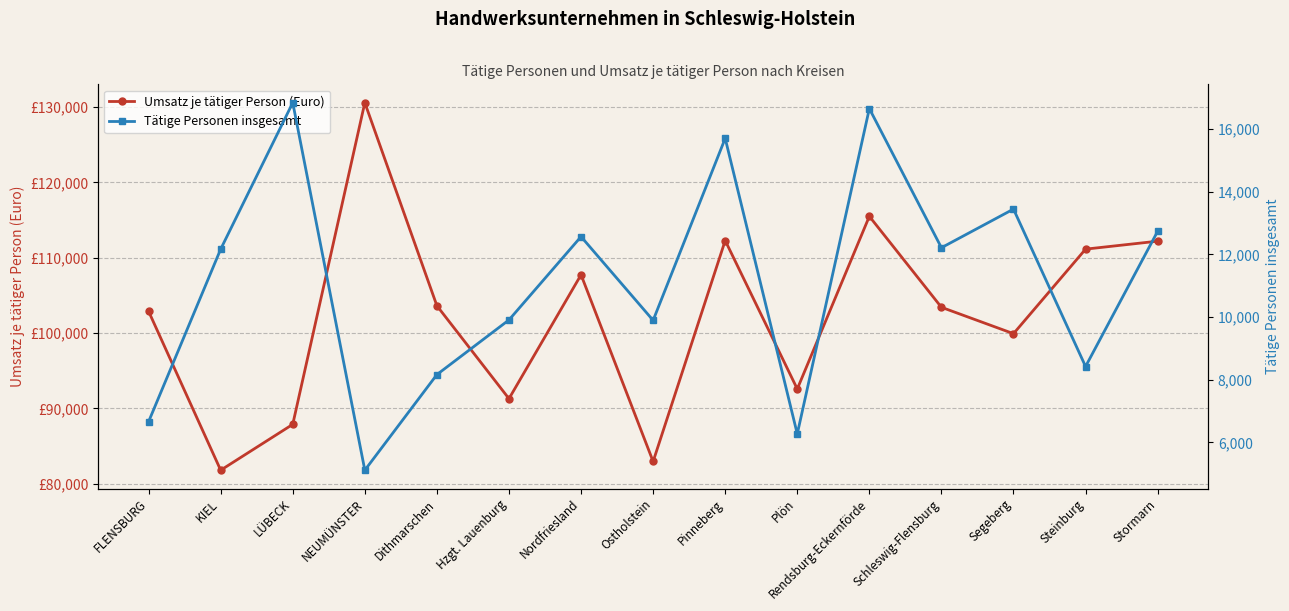

Which has a higher value, KIEL or FLENSBURG?

FLENSBURG